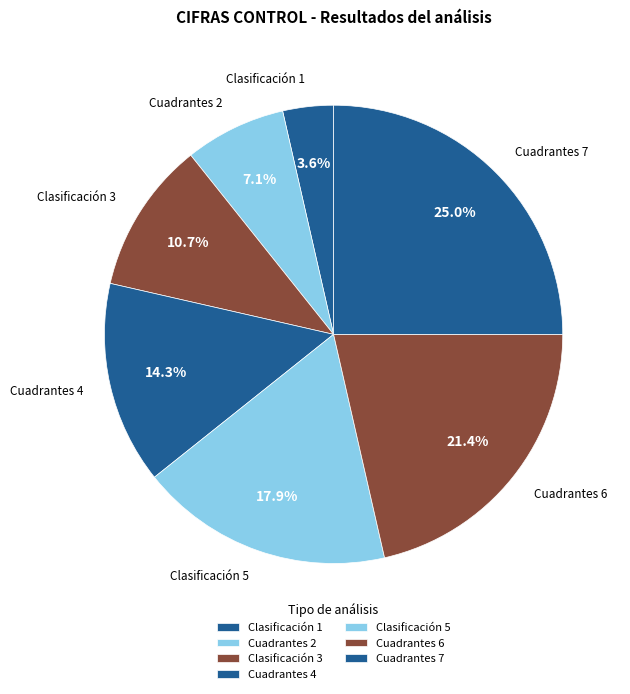

Approximately how many times larger is the value at Cuadrantes 7 compared to Cuadrantes 6?

1.2